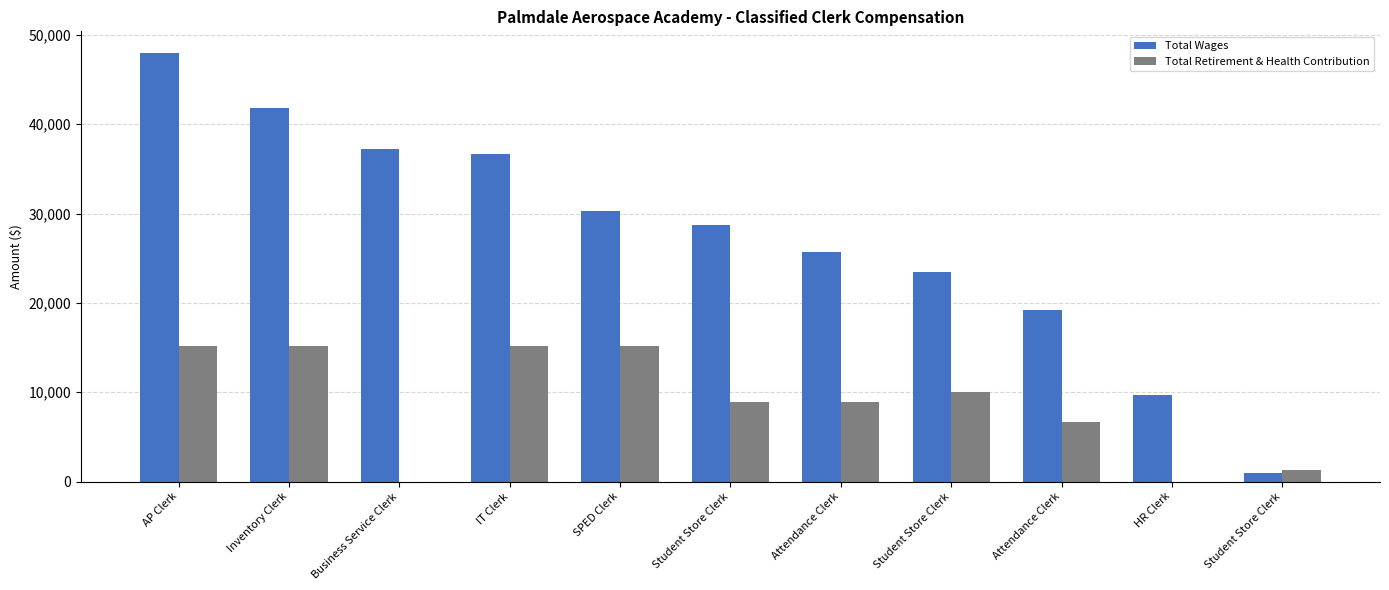

What is the sum of the Total Retirement & Health Contribution values at Student Store Clerk and SPED Clerk?

23996